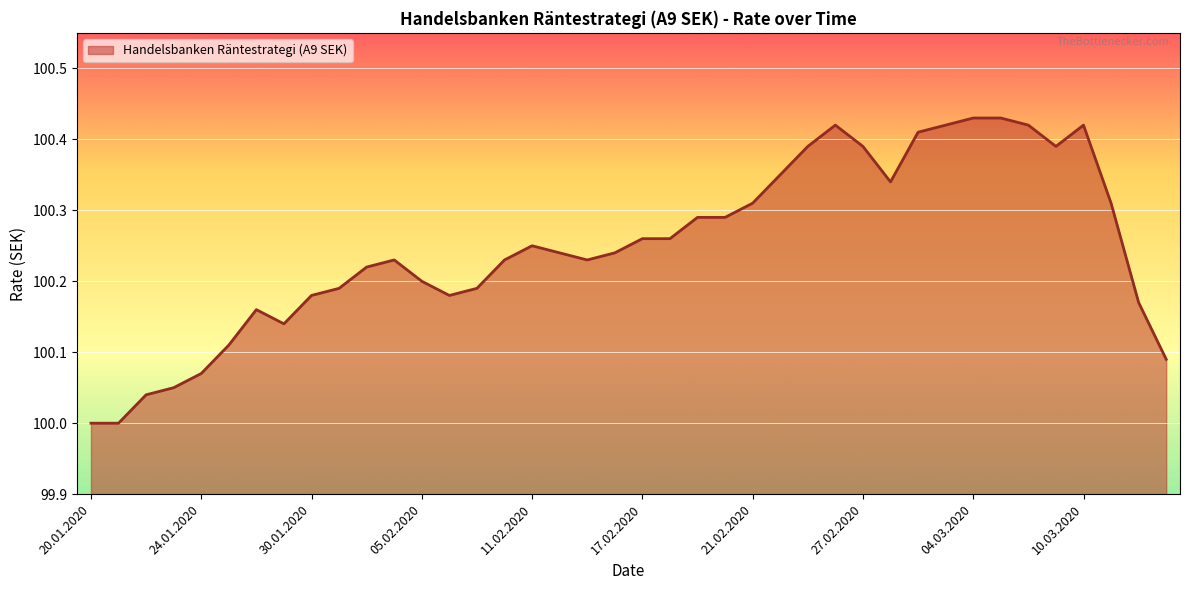

What is the difference between the second highest and minimum values?

0.4